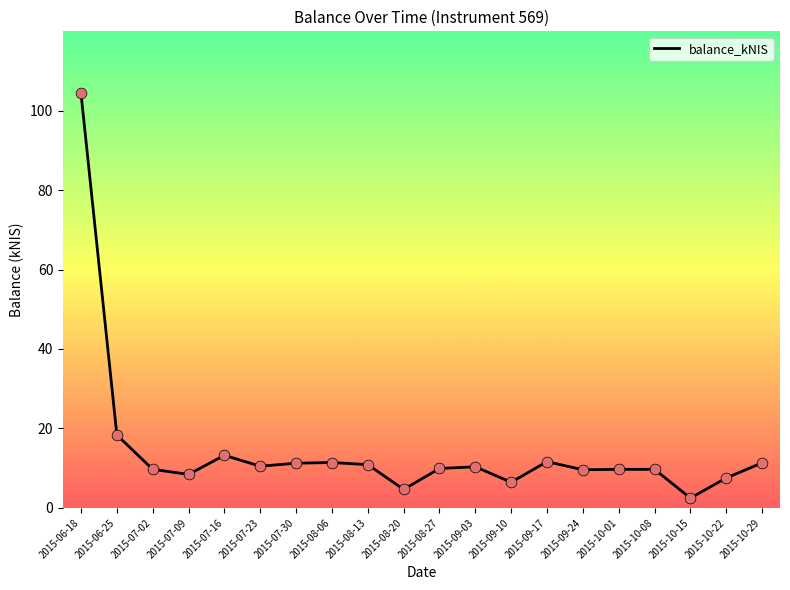

Between 2015-07-16 and 2015-07-30, which is larger?

2015-07-16